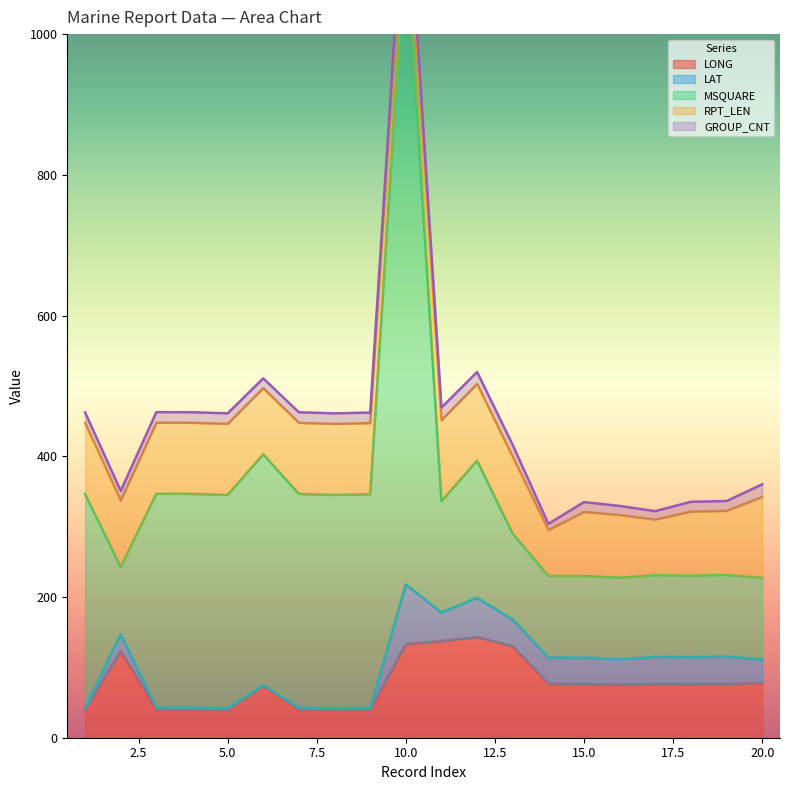

What is the lowest value of the LAT series?

1.1